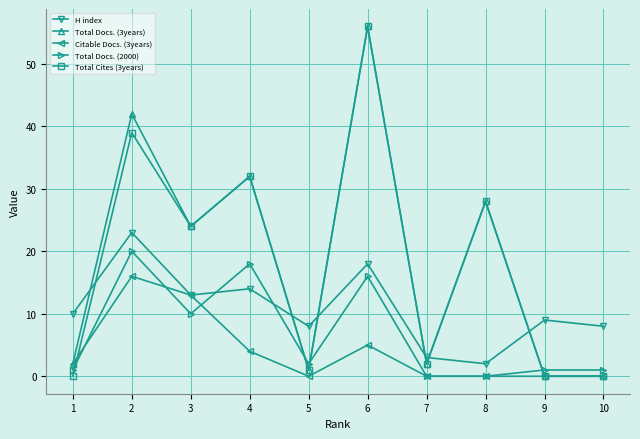

Which series has the largest total across all categories?

Total Docs. (3years)